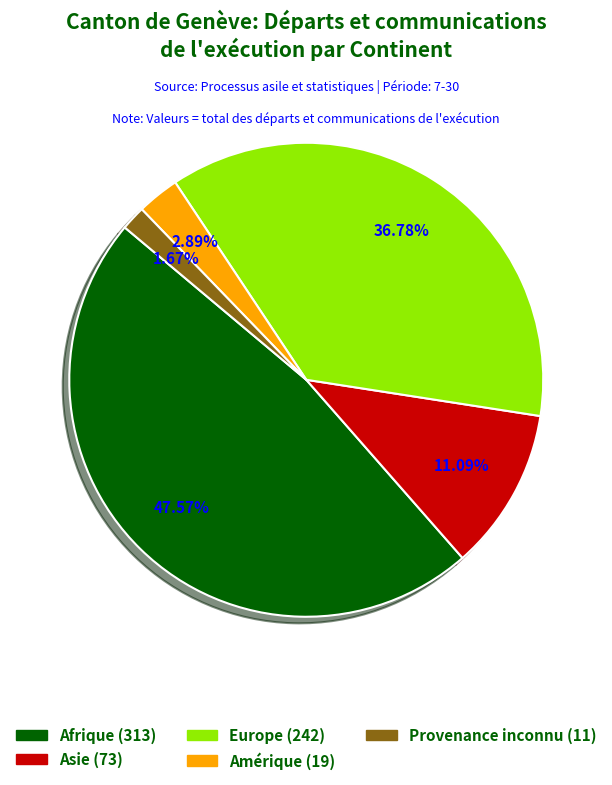

What is the total percentage of Asie and Afrique?

58.7%